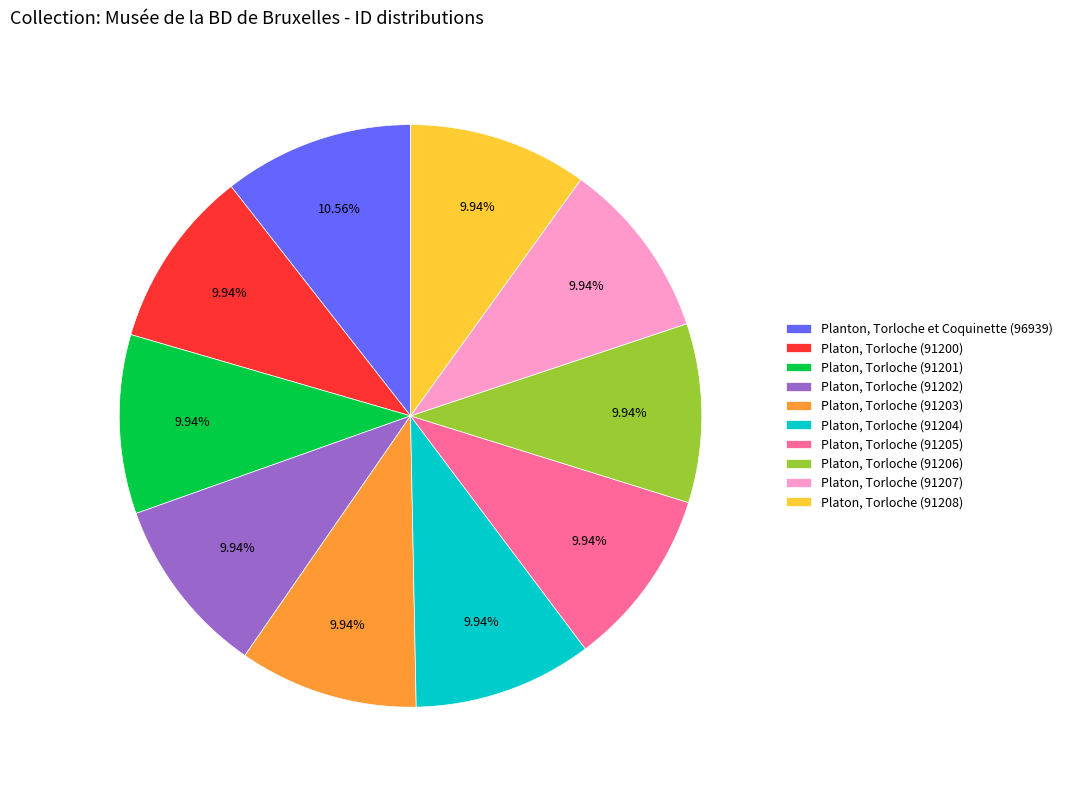

Approximately how many times larger is the value at Platon, Torloche (91206) compared to Platon, Torloche (91201)?

1.0